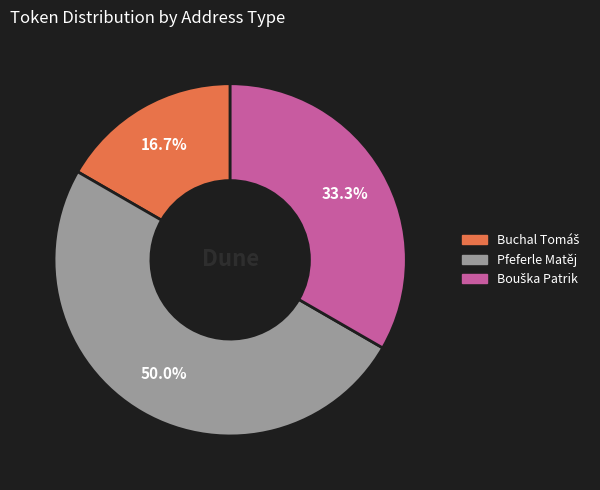

Which category has the biggest portion of the pie?

Pfeferle Matěj